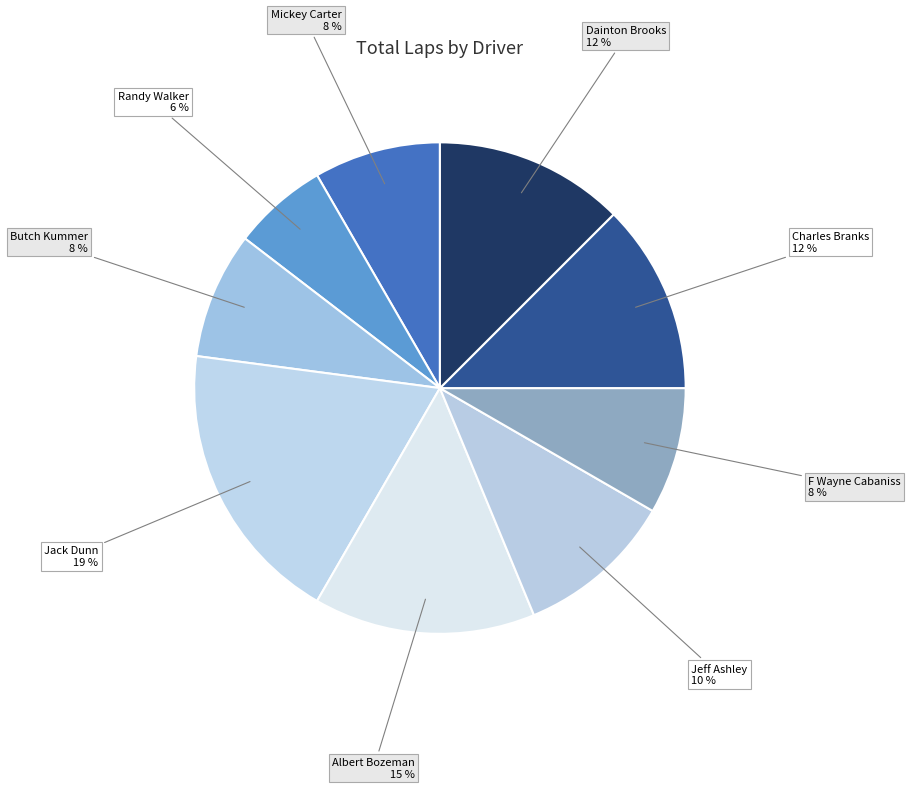

Does Jack Dunn represent more than half of the total?

No